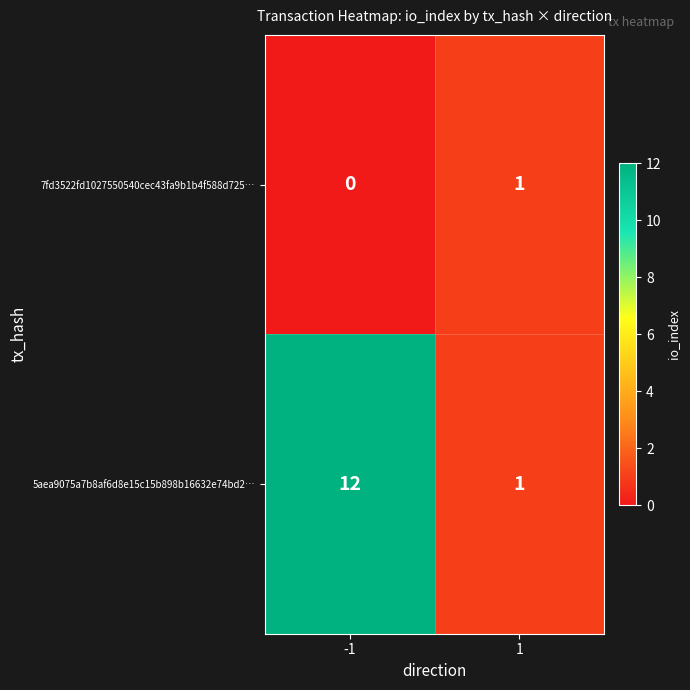

List the series in order of their overall mean, lowest first.

7fd3522fd1027550540cec43fa9b1b4f588d725…, 5aea9075a7b8af6d8e15c15b898b16632e74bd2…